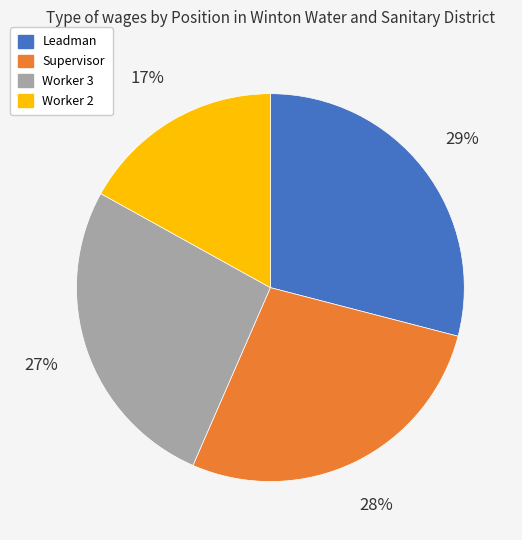

What is the smallest slice in the pie chart?

Worker 2